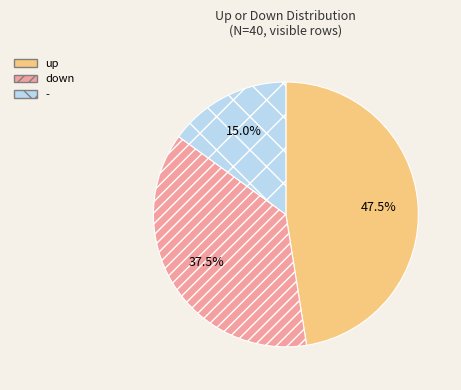

Rank the categories by value from lowest to highest.

-, down, up